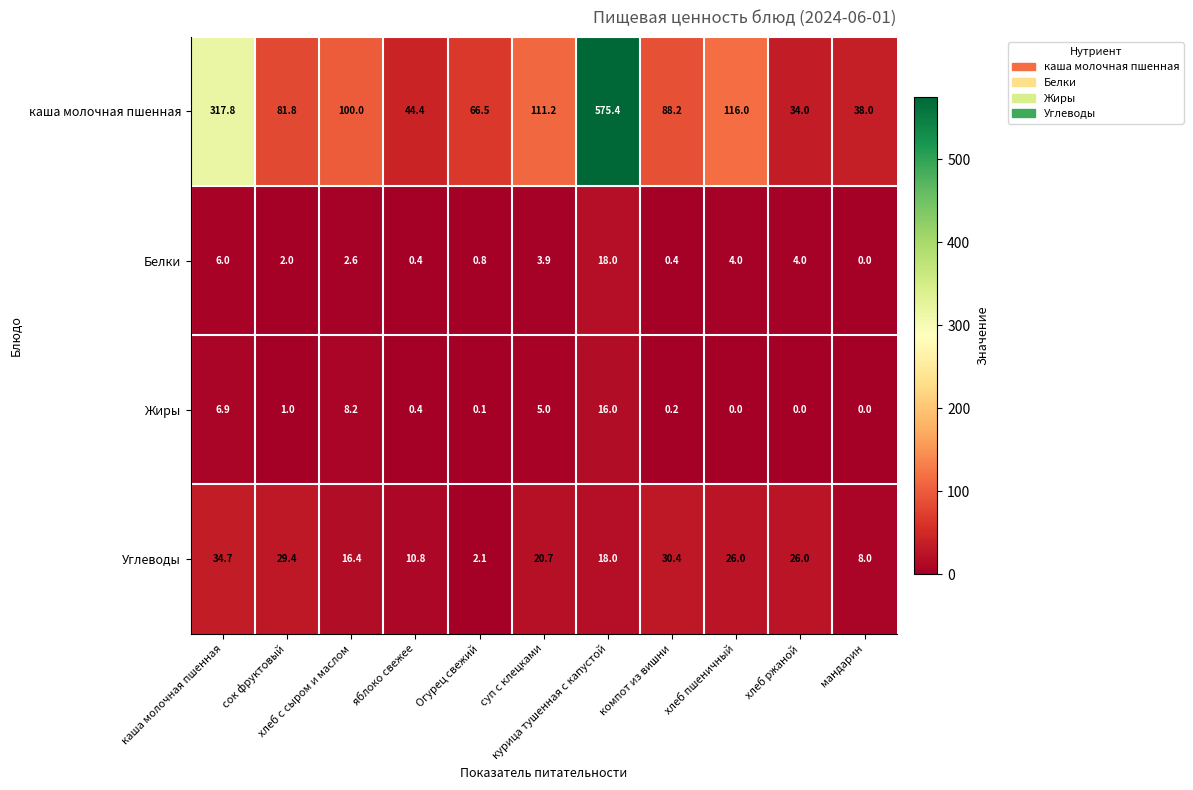

At how many categories does at least one series exceed 55?

8